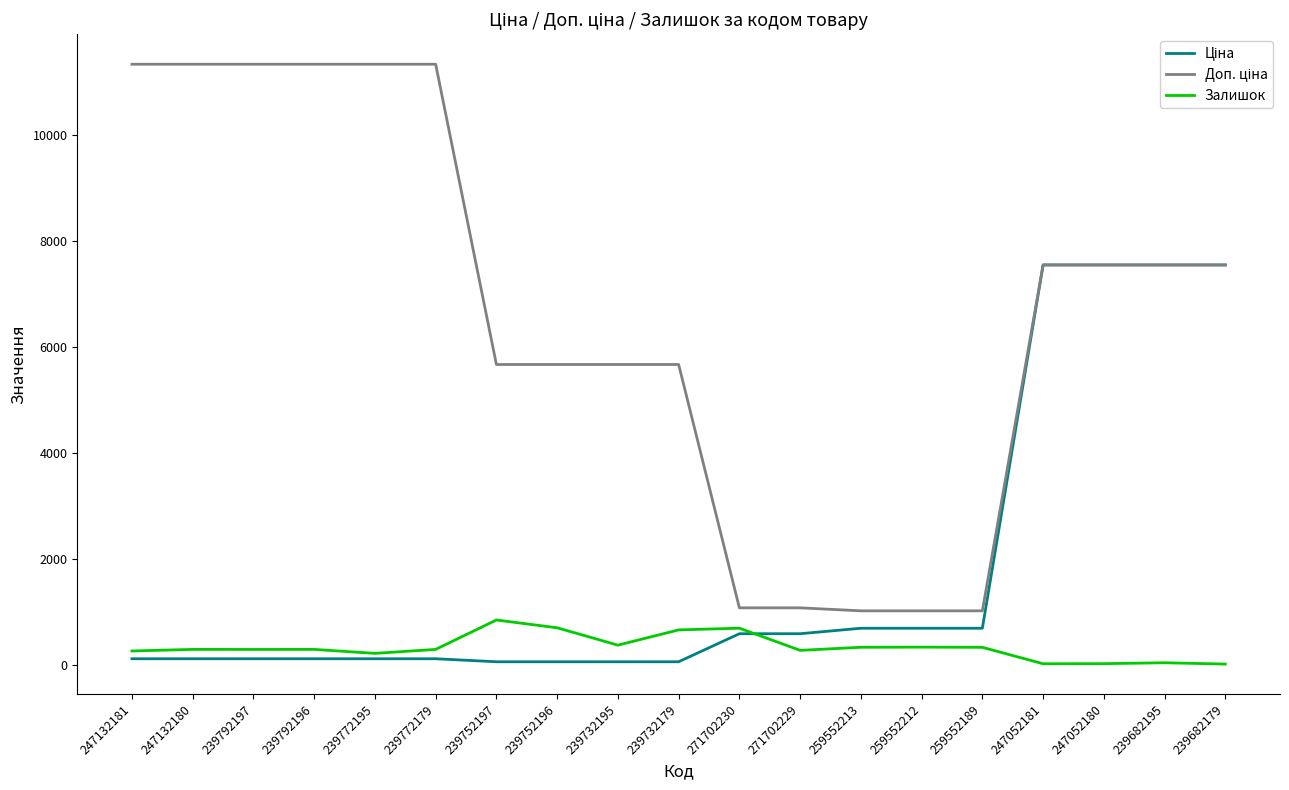

Is this an area chart (filled region under the line)?

No